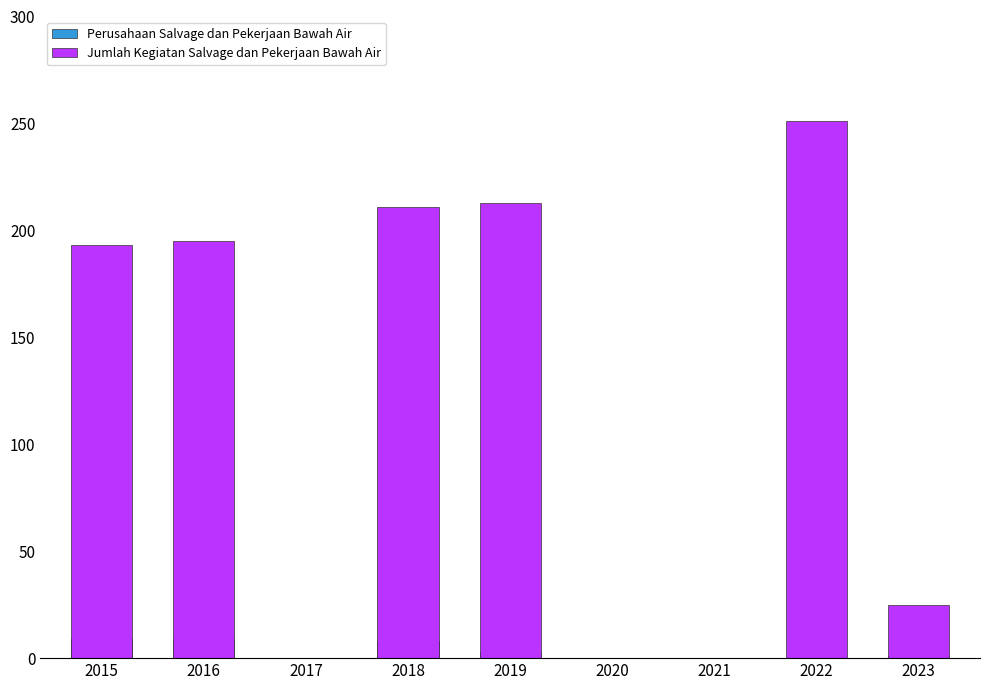

At which label is Perusahaan Salvage dan Pekerjaan Bawah Air closest to 4?

2019